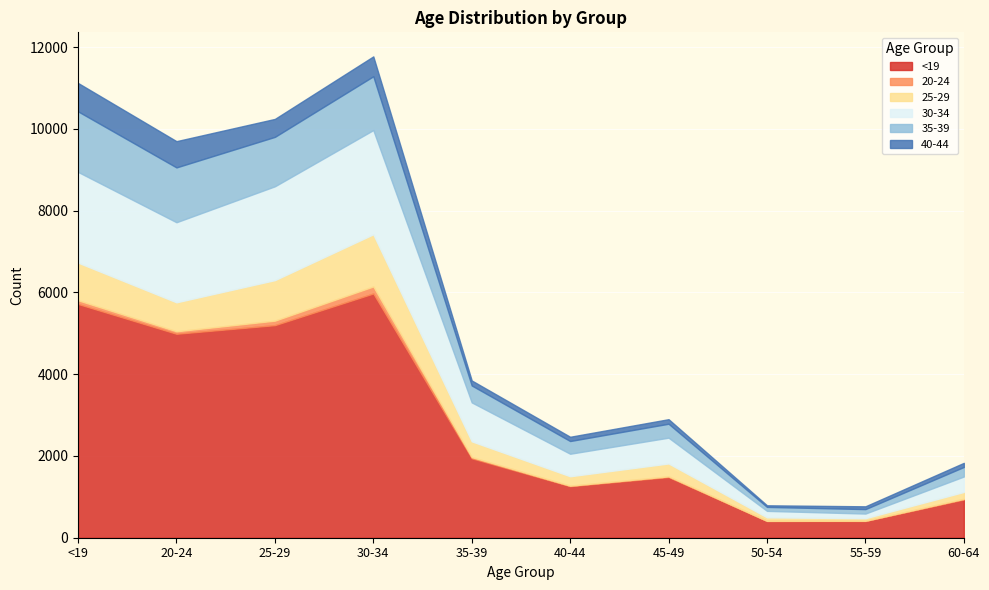

How many lines are shown in the chart?

6